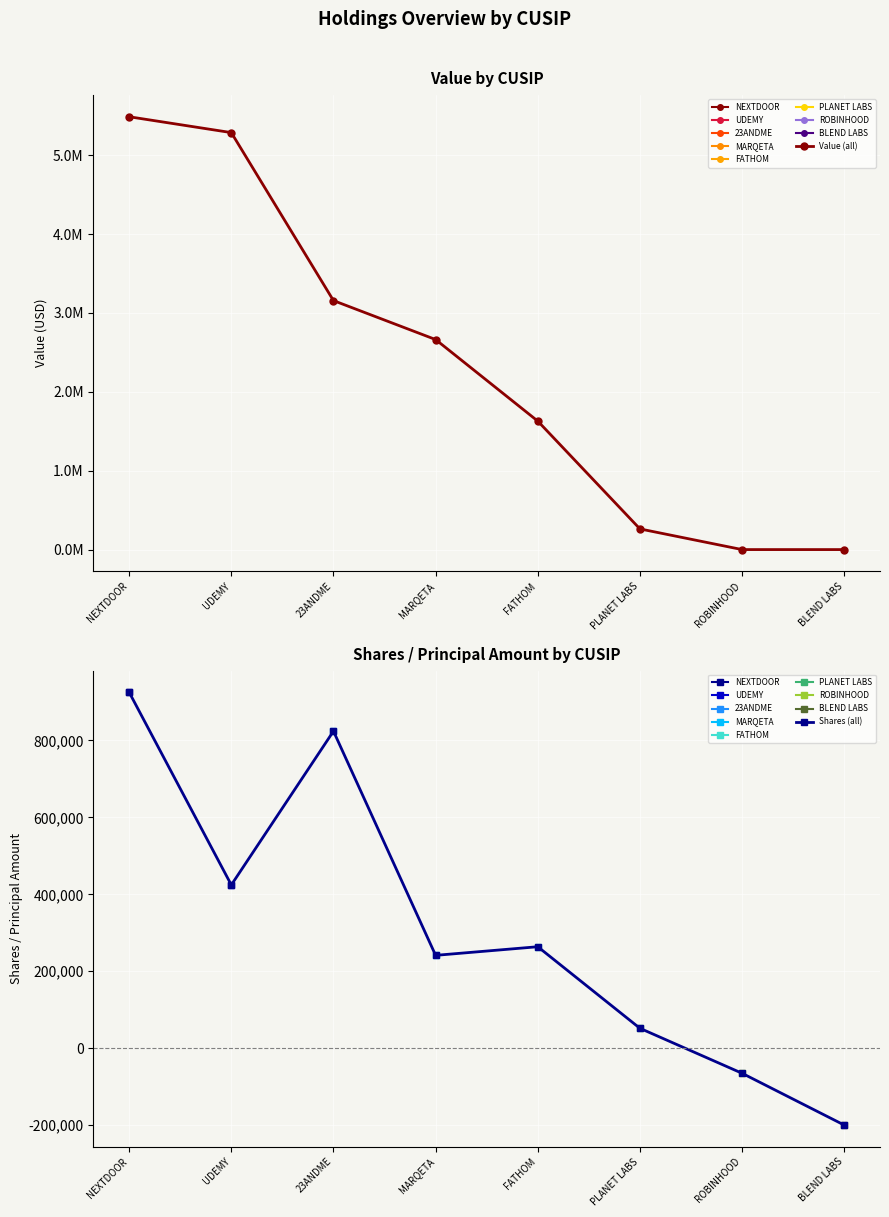

True or false: Value and Shares or principal amount cross at least once.

False